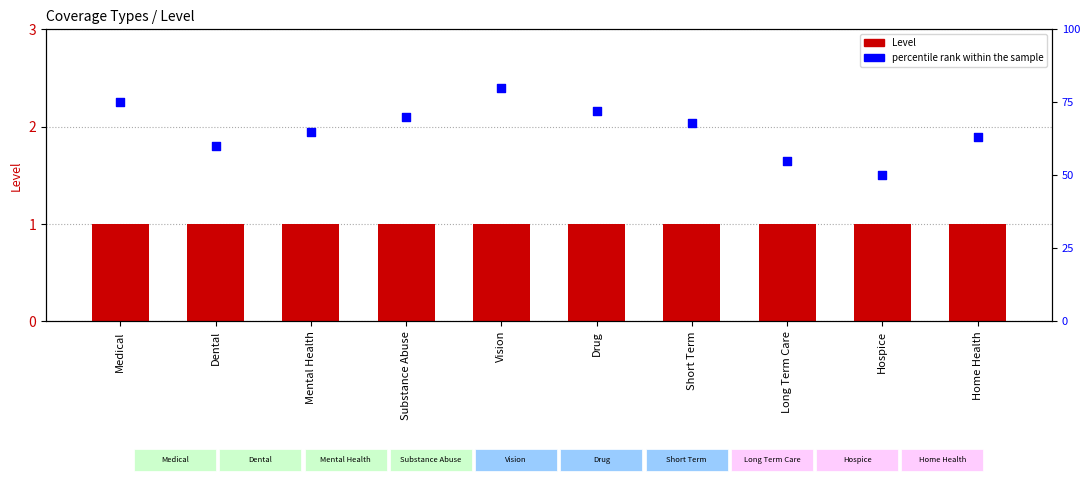

Which series contains the lowest Y value?

Level